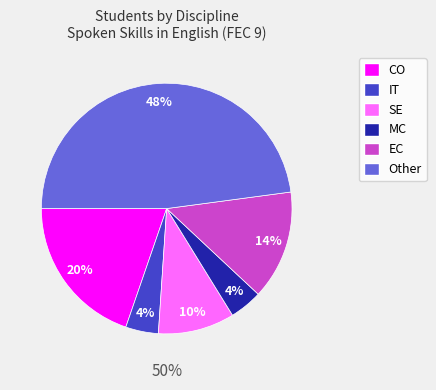

How many segments does this pie chart have?

6